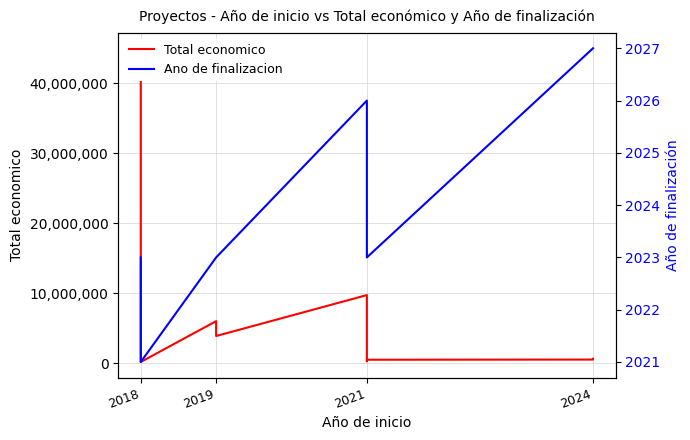

What is the difference between the highest and lowest values at 2018?

44996976